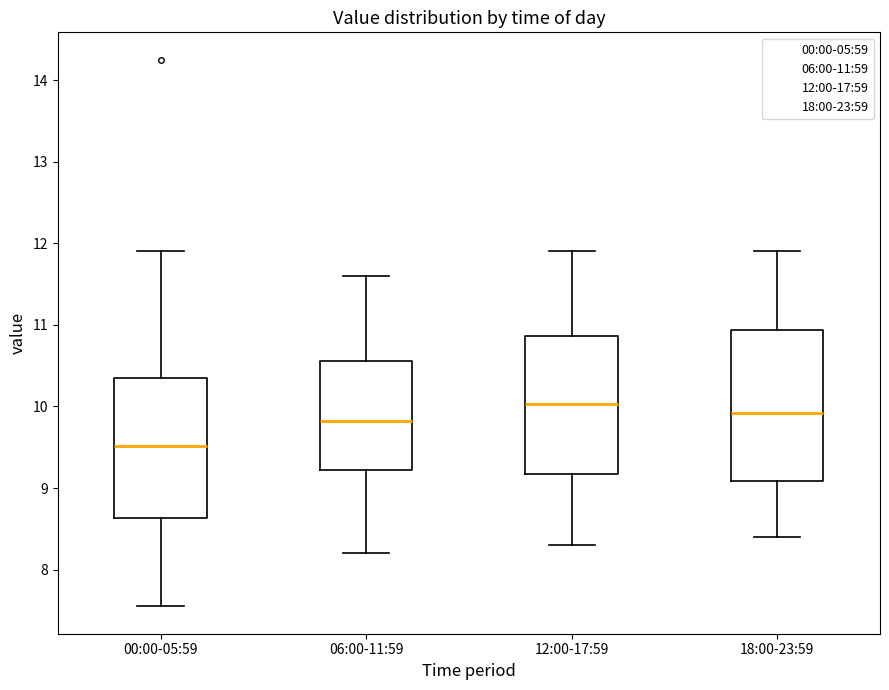

Which box's median line is the lowest?

00:00-05:59